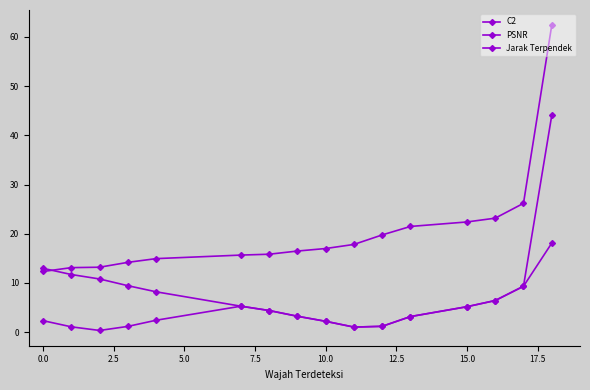

True or false: C2 has more than 0 interior local peaks.

False